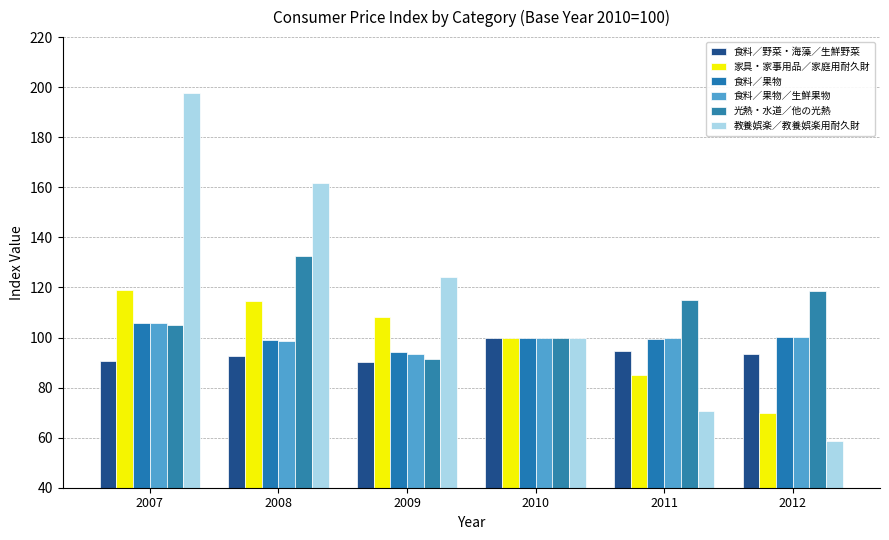

At which label is 家具・家事用品／家庭用耐久財 closest to 94?

2010